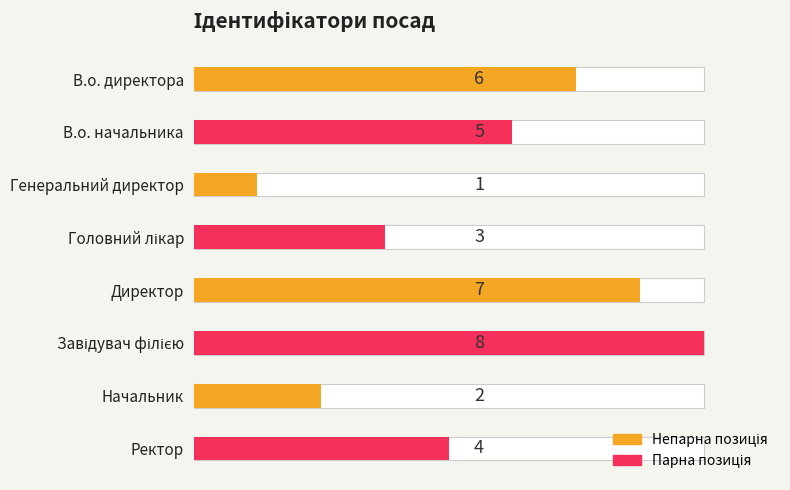

Does the chart contain any negative values?

No